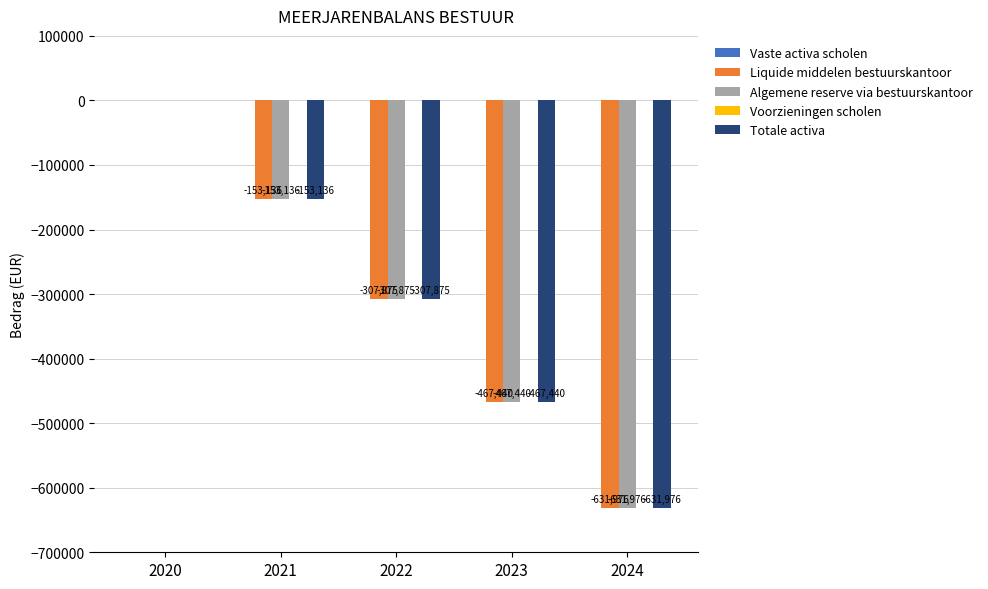

At which label does Algemene reserve via bestuurskantoor reach its peak?

2020